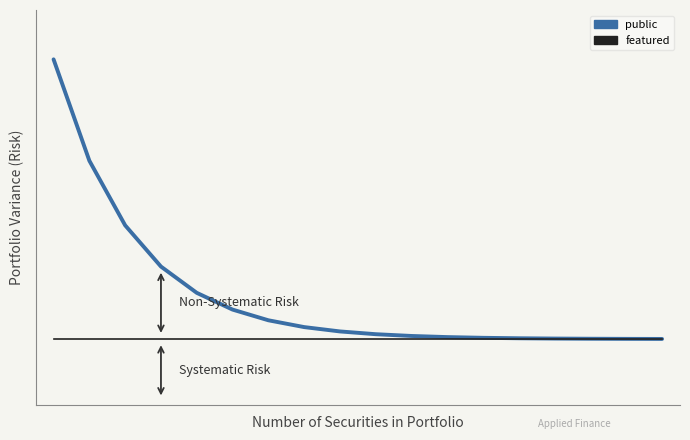

What are all the series names shown in the legend?

public, featured